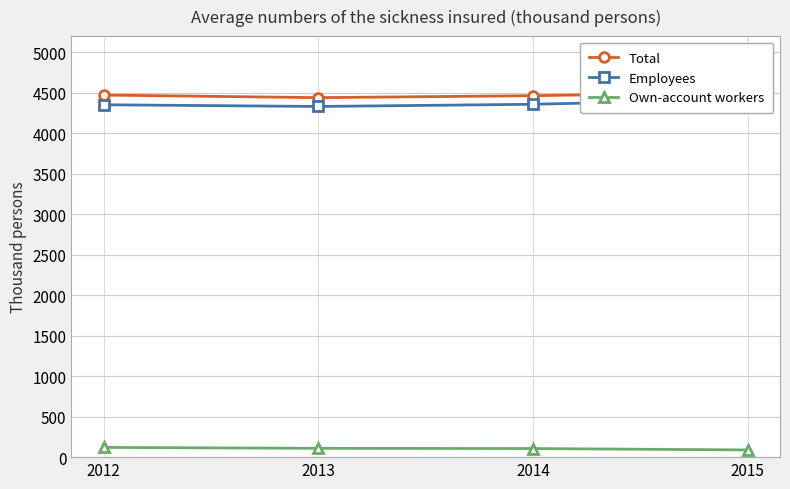

What is the total value across all series at 2014?

8928